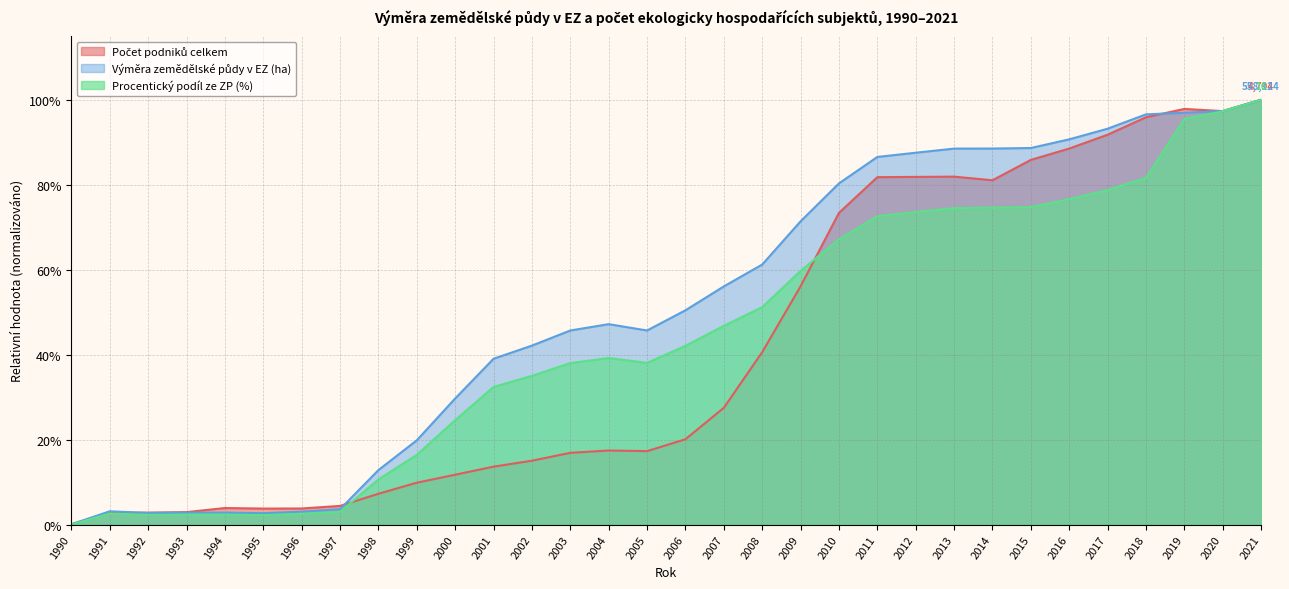

How many interior local peaks does the Počet podniků celkem series have?

4